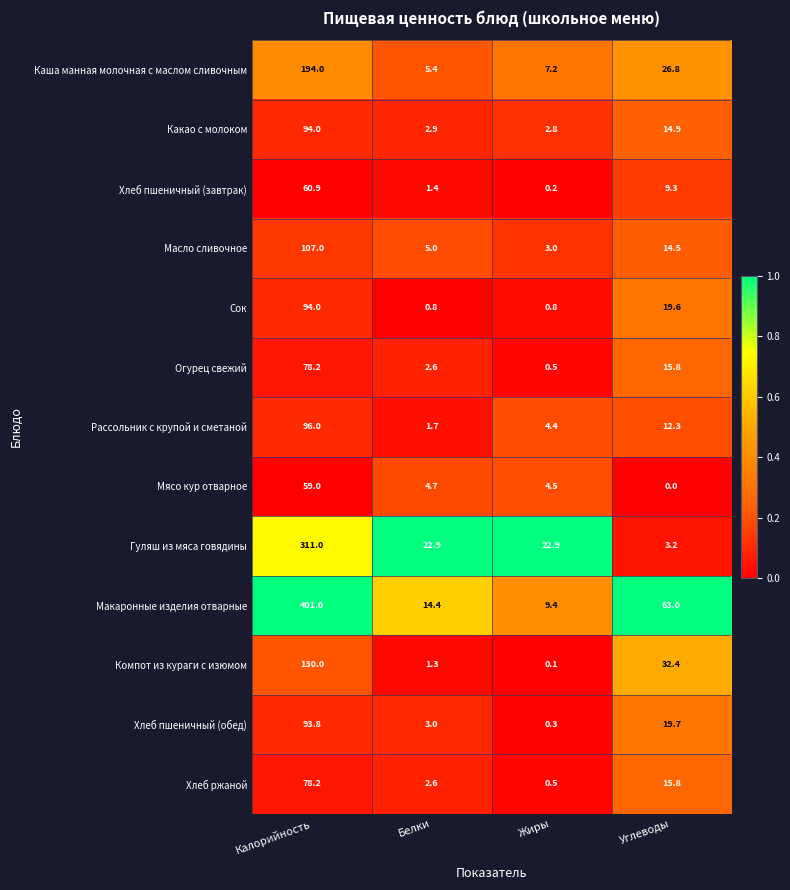

What is the difference between the maximum and minimum values in the Сок series?

93.2